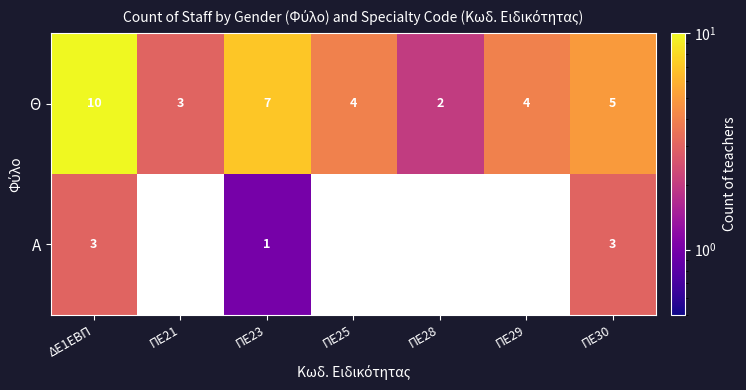

At which category is the sum across all series the highest?

ΔΕ1ΕΒΠ